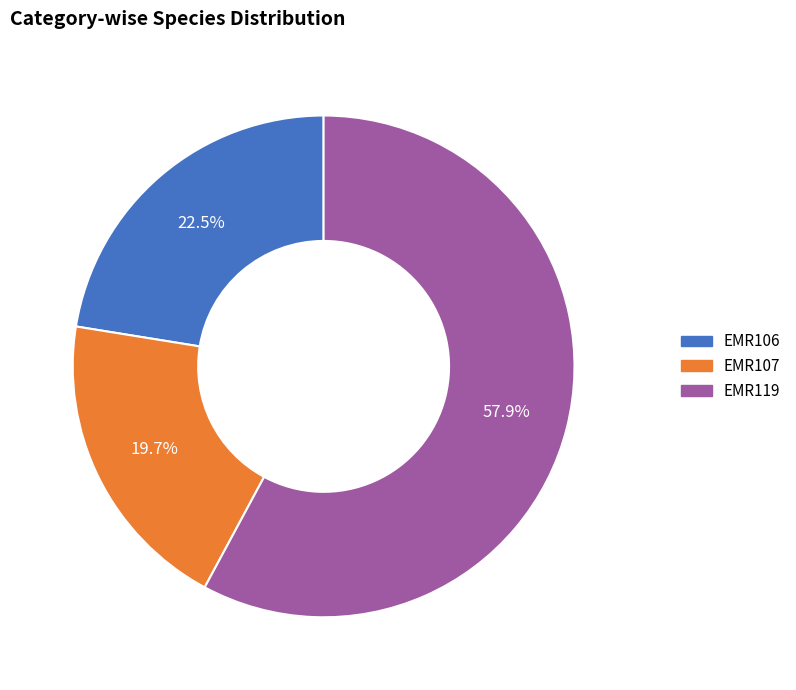

What percentage is NOT represented by EMR106?

77.5%